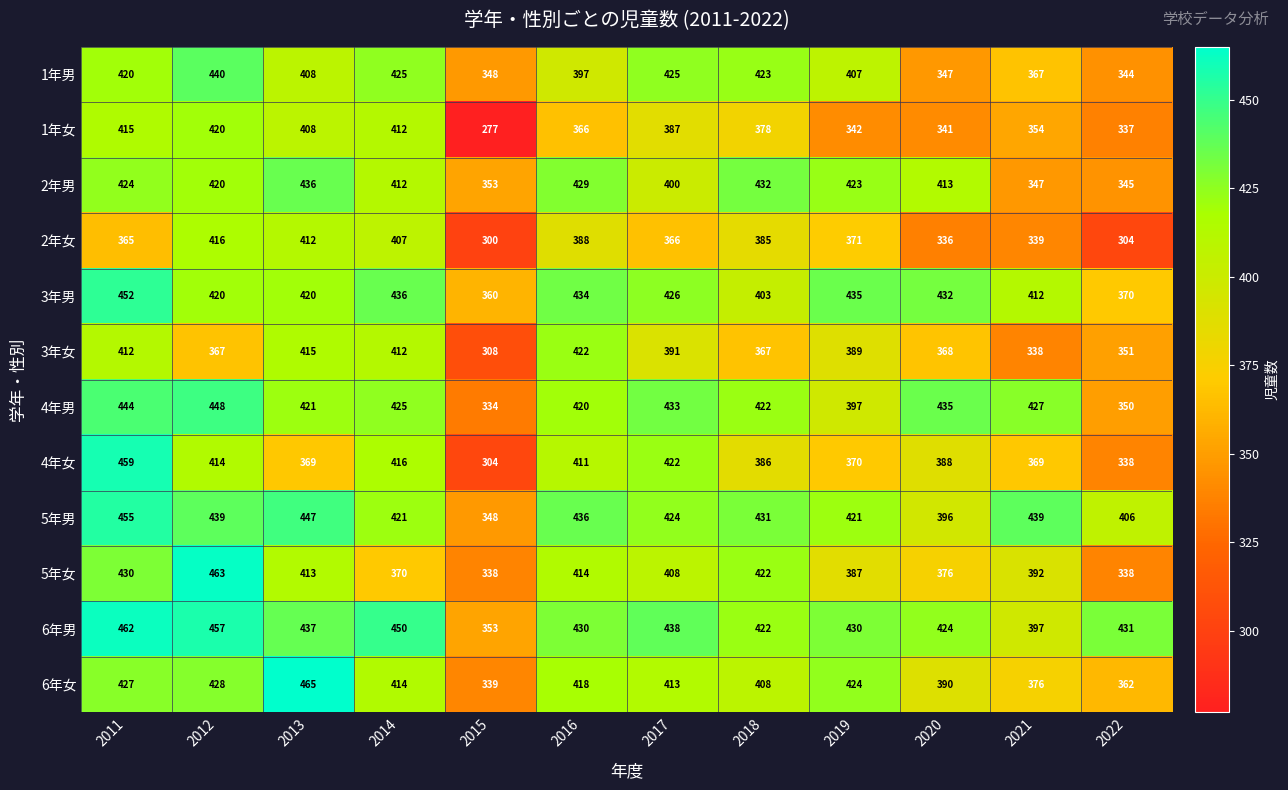

At which label does 1年男 reach its peak?

2012